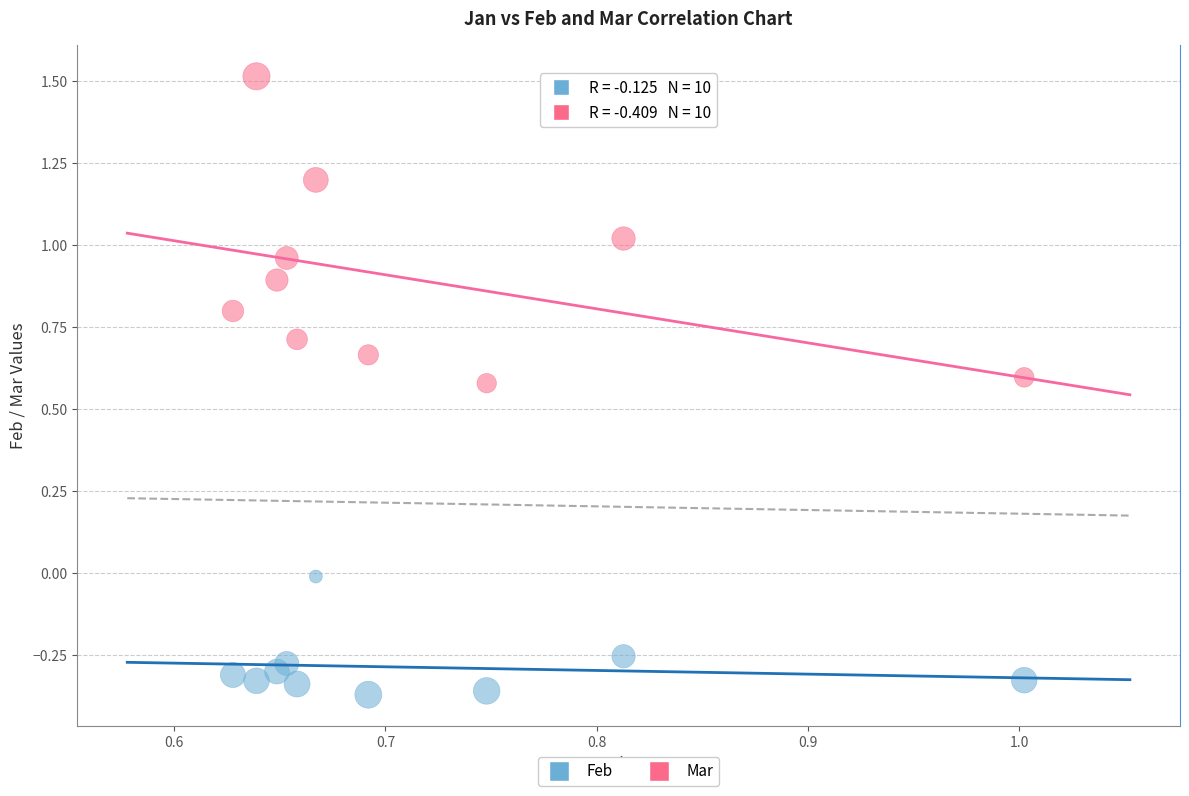

Across all data points, what is the range of X values (max minus min)?

0.4